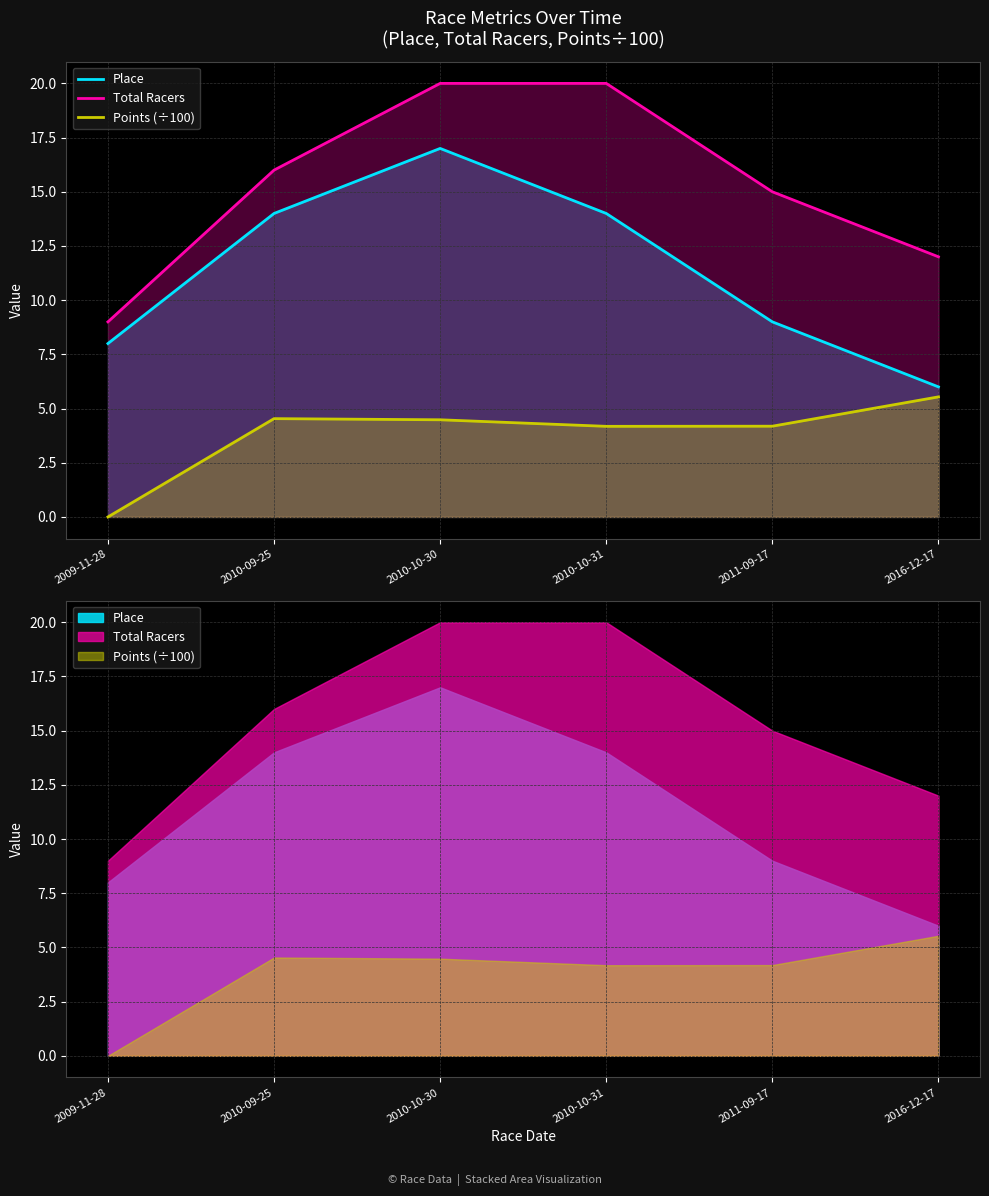

What are all the series names shown in the legend?

Place, Total Racers, Points